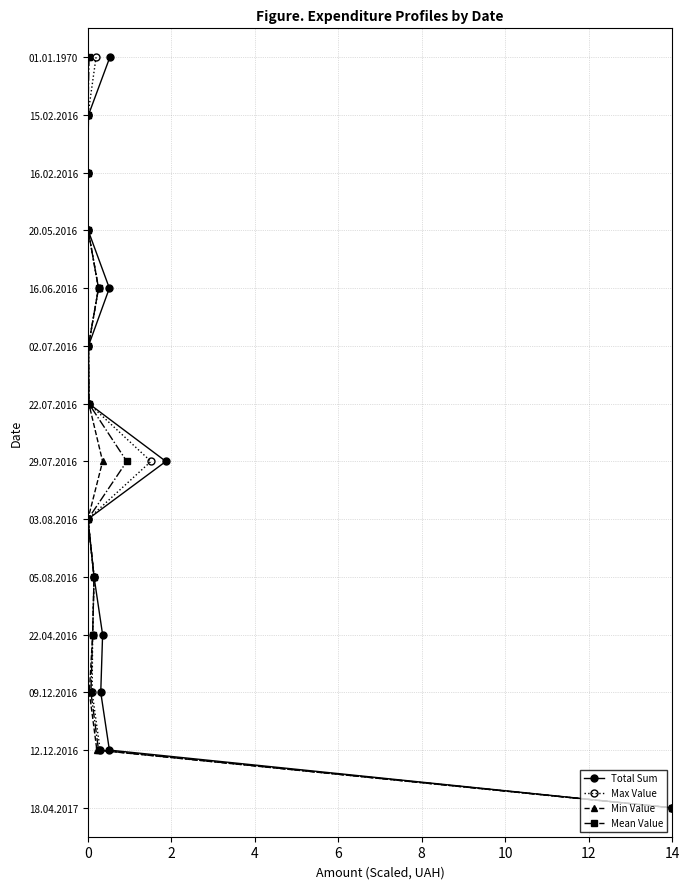

Does the chart display data point markers on the line(s)?

Yes